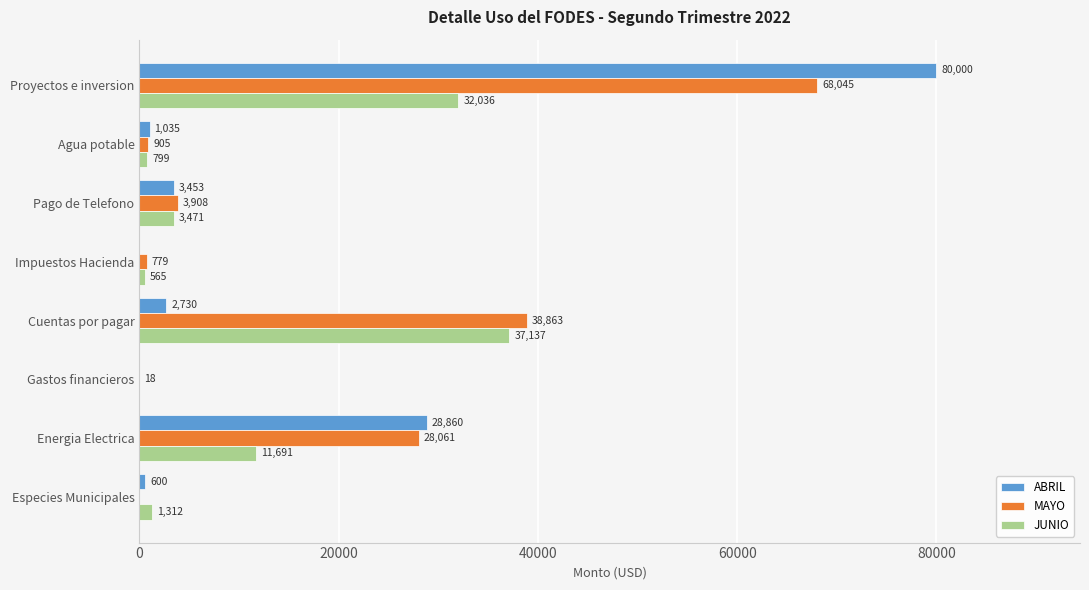

What is the average value of the JUNIO series?

10876.2